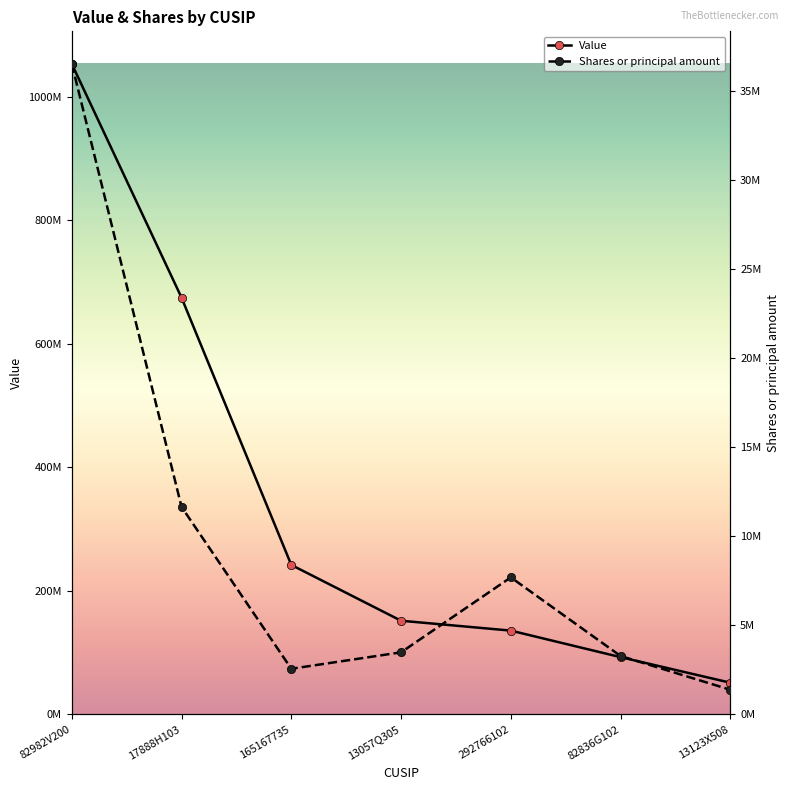

Where is Shares or principal amount nearest to the value 18941218?

17888H103